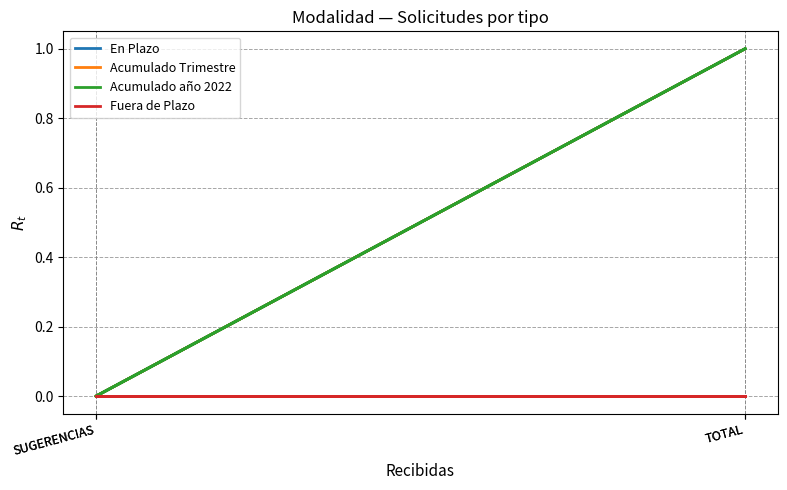

How many lines are shown in the chart?

4